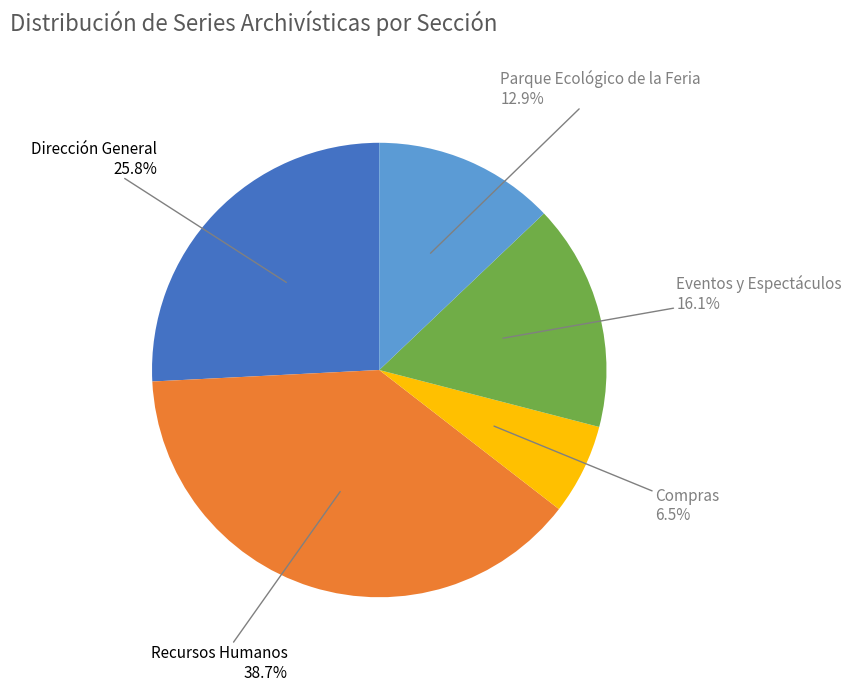

Which has a higher value, Parque Ecológico de la Feria or Dirección General?

Dirección General